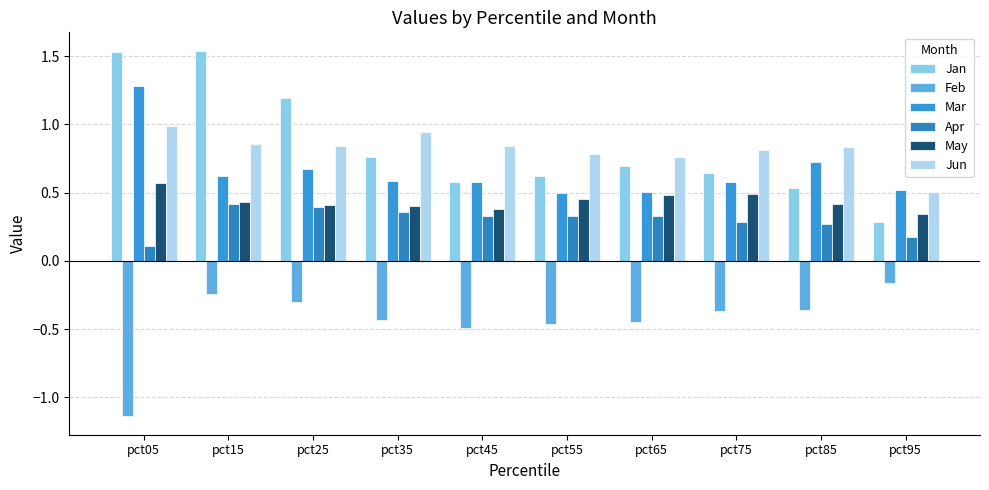

What is the difference between the second highest and minimum values in the May series?

0.2